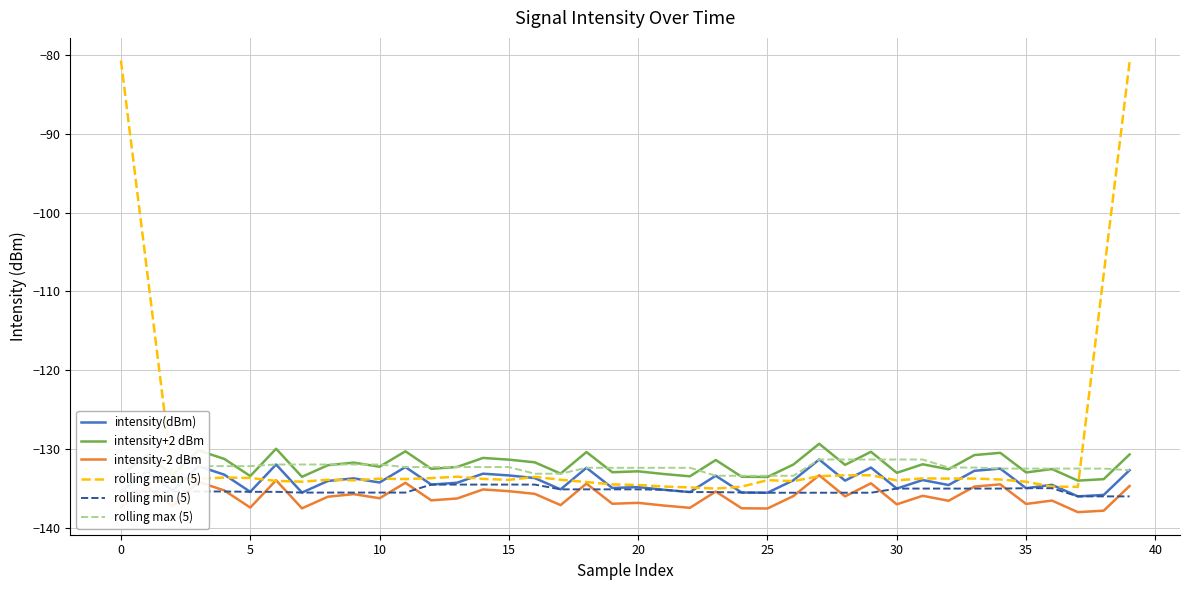

True or false: rolling min (5) has more than 2 interior local peaks.

False